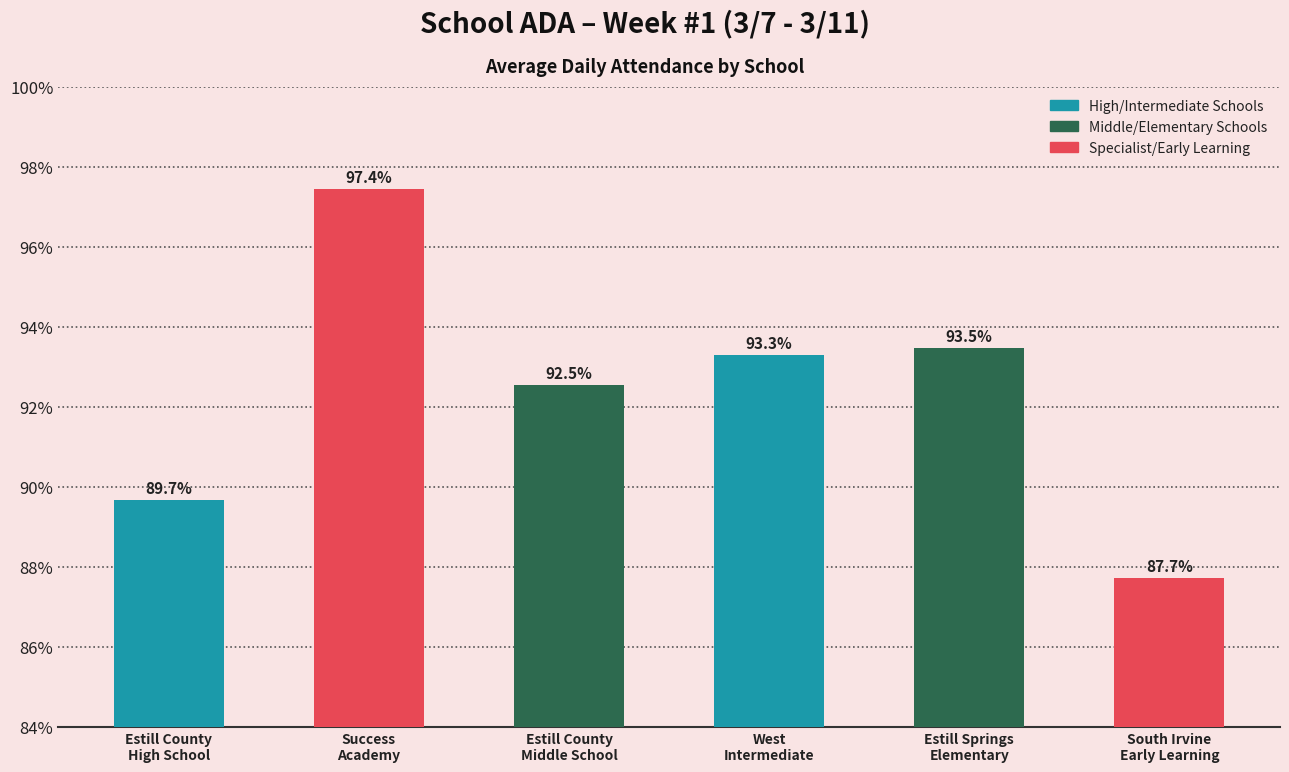

What is the label of the 6th bar from the left?

South Irvine
Early Learning